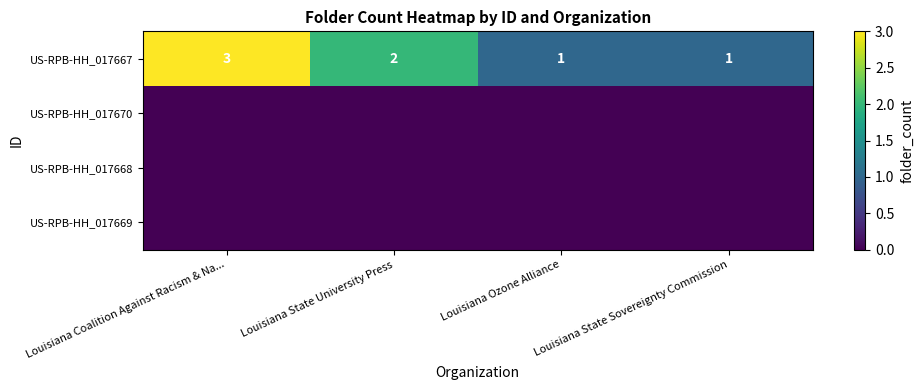

What is the spread (max minus min) of values at Louisiana State Sovereignty Commission?

1